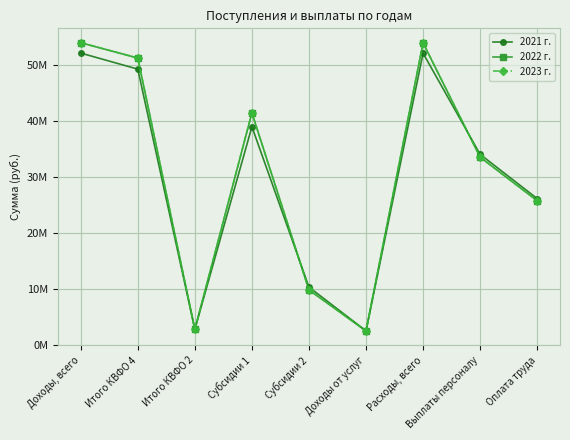

The 2021 г. series shows 11.3 at Расходы, всего. True or false?

False